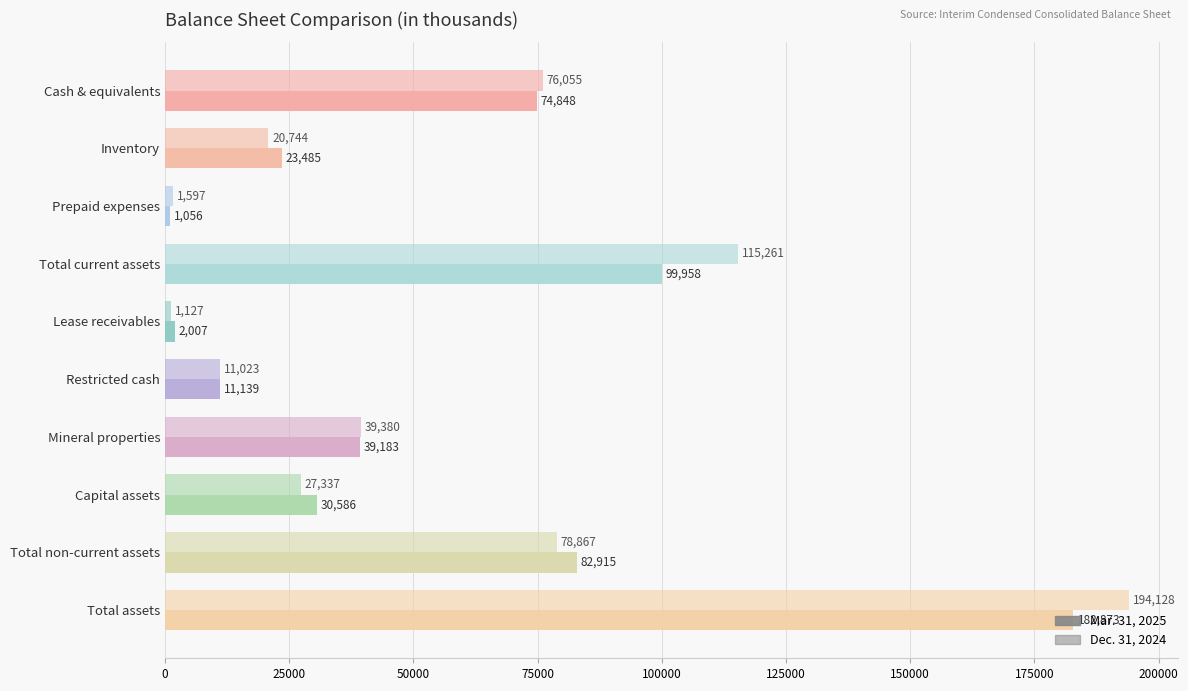

What is the difference between the maximum and minimum values in the Mar. 31, 2025 series?

181817